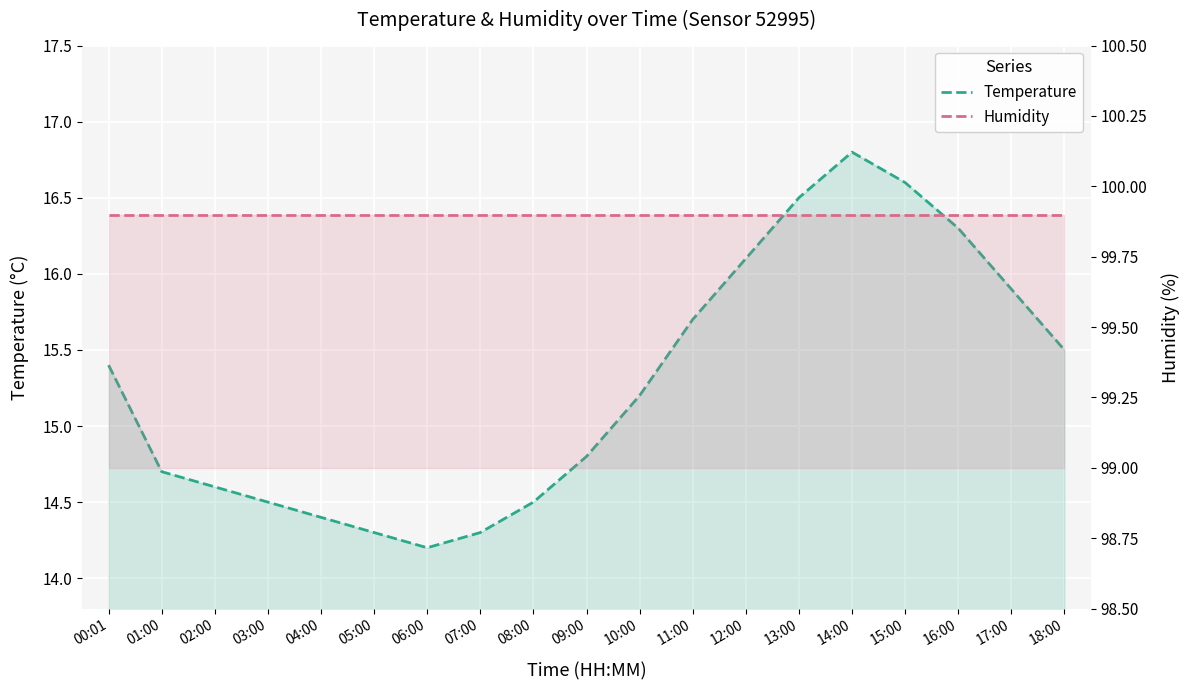

The humidity series shows 99.9 at 14:00. True or false?

True